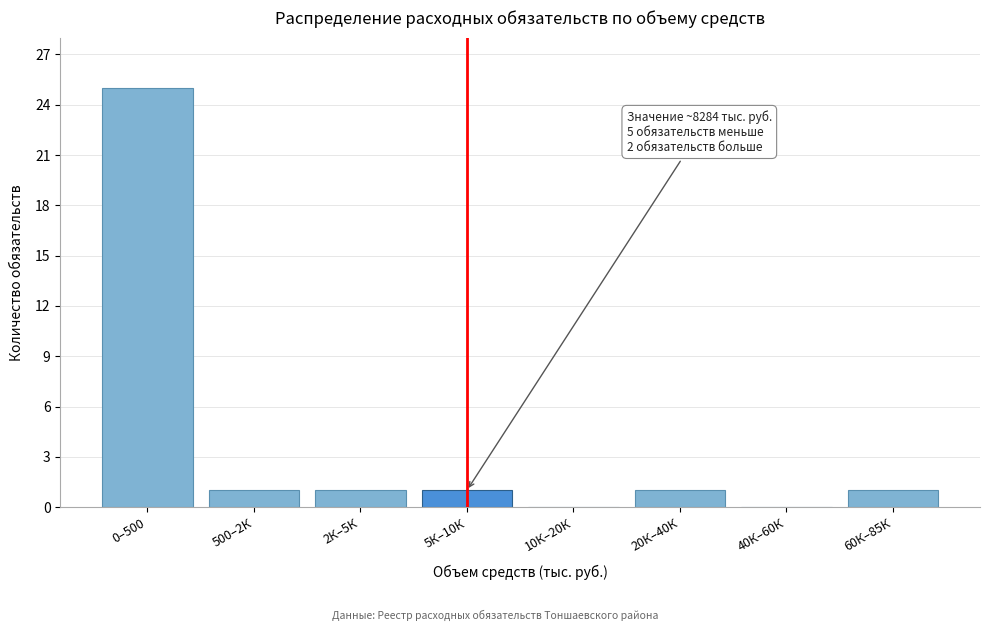

Reading left to right, list all the values displayed in this chart.

0–500=25	500–2К=1	2К–5К=1	5К–10К=1	10К–20К=0	20К–40К=1	40К–60К=0	60К–85К=1